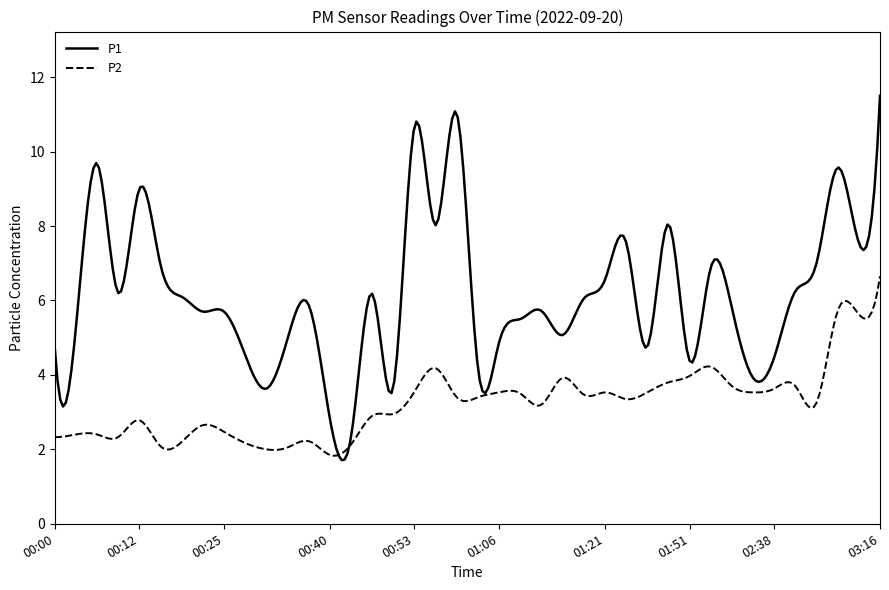

Which series has the largest total across all categories?

P1